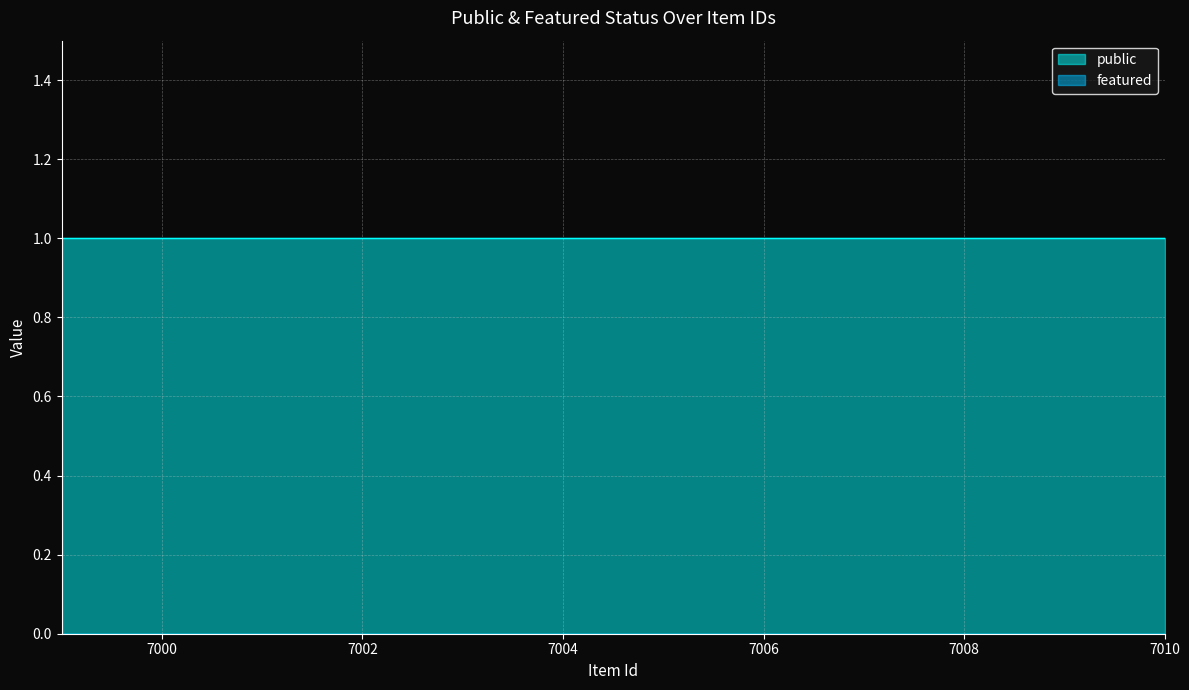

What is the value of the public point at the 7th from the left?

1